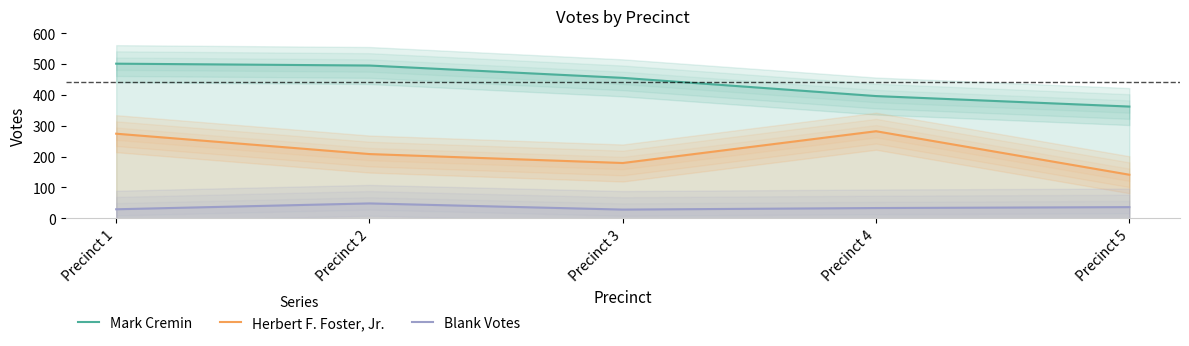

Which category has the highest value in the Mark Cremin series?

Precinct 1